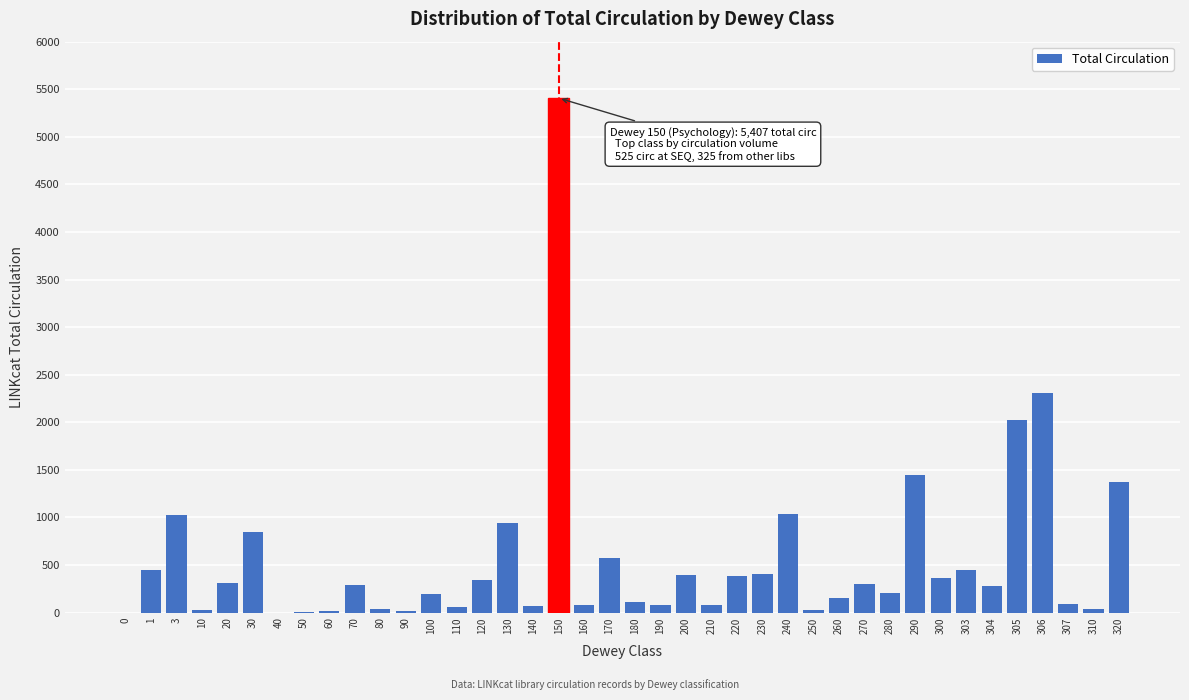

What is the change in value from 40 to 70?

+288